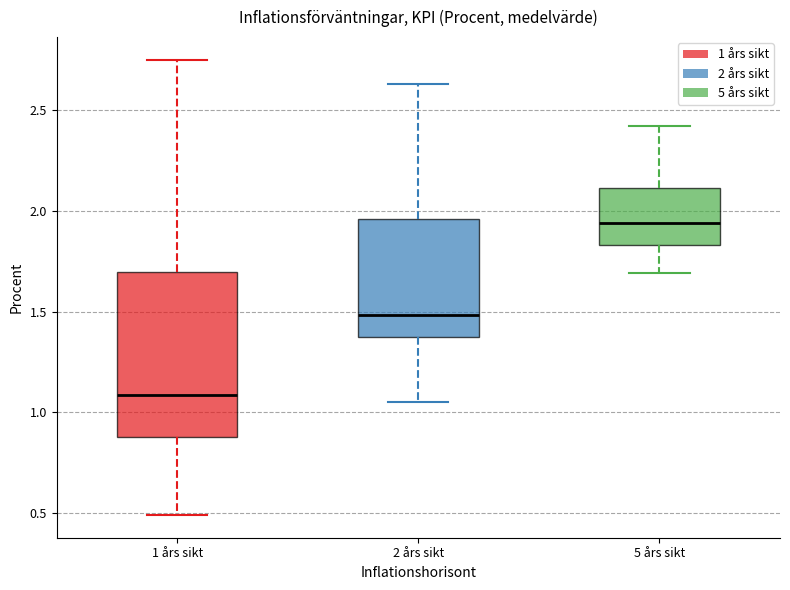

Which box's median line is the highest?

5 års sikt